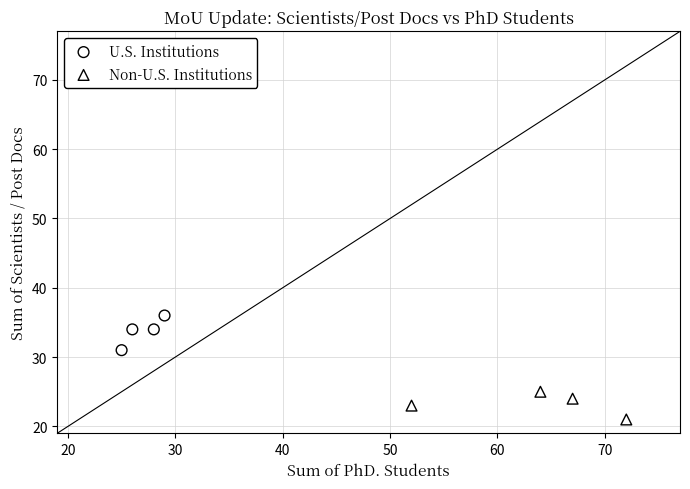

Which series has the widest spread of Y values?

U.S. Institutions